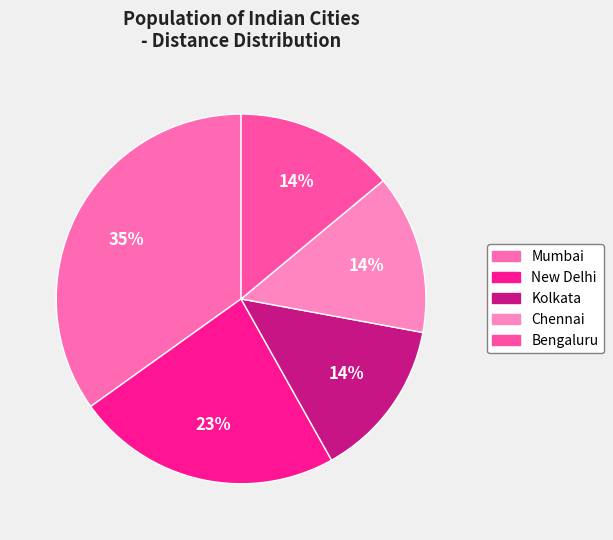

True or false: Kolkata accounts for 14% of the total.

True